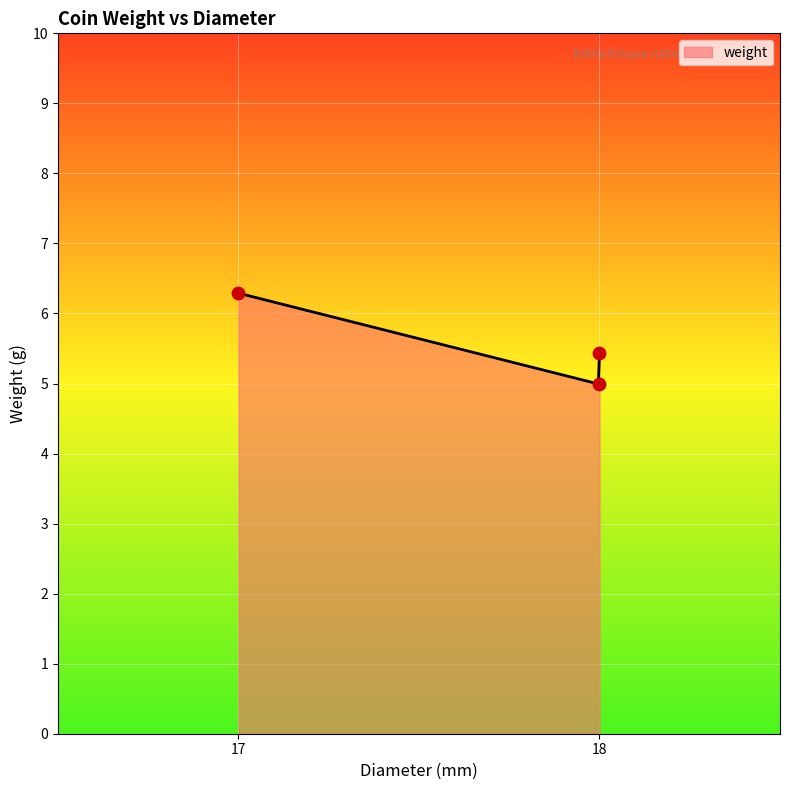

Approximately how many times larger is the value at 18 compared to 17?

0.8